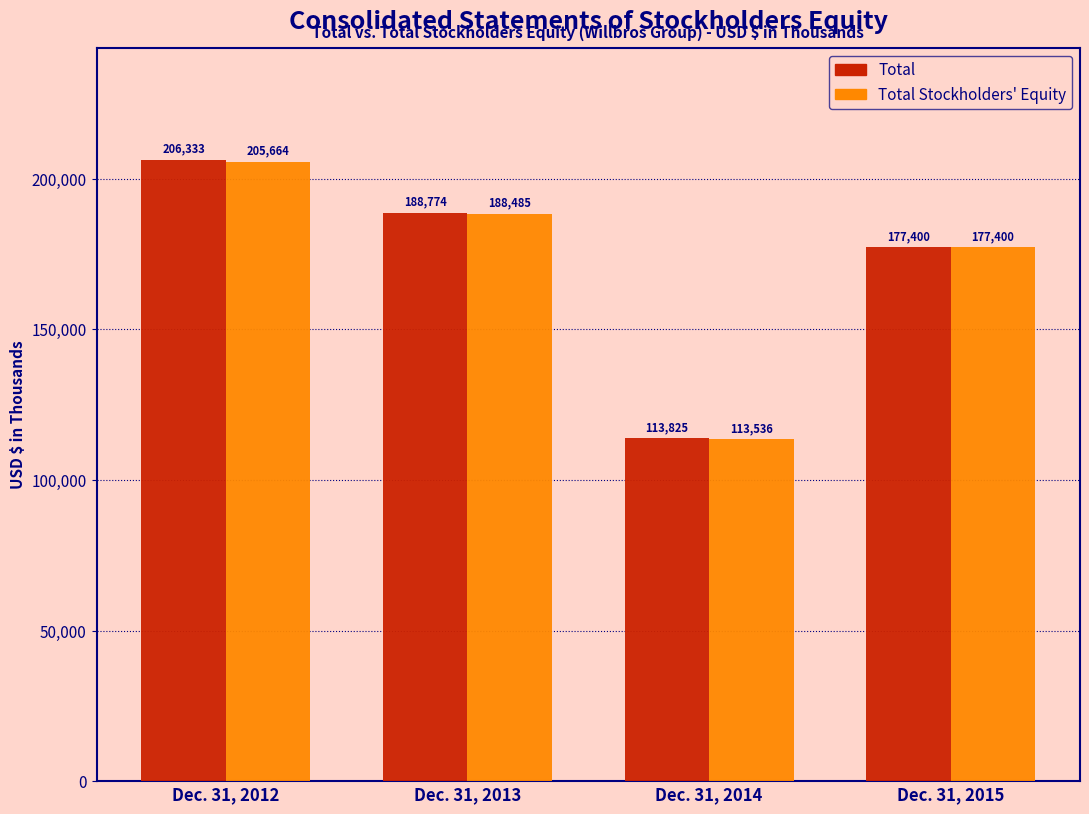

What is the greatest value displayed?

206333